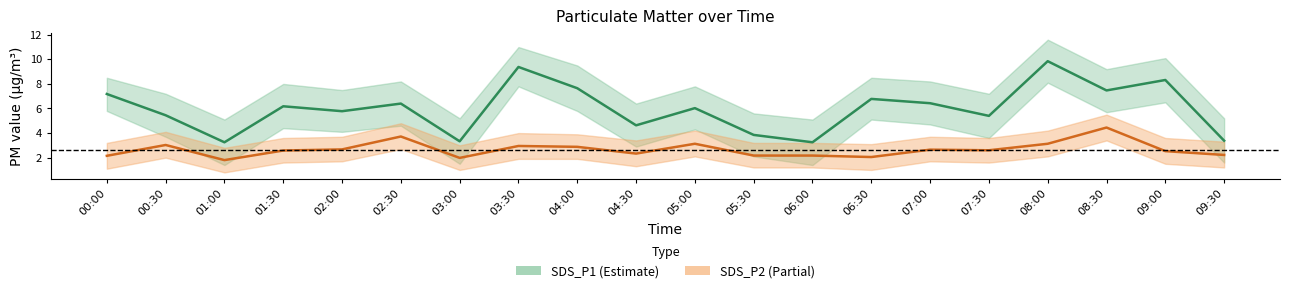

What is the total value across all series at 08:00?

13.0